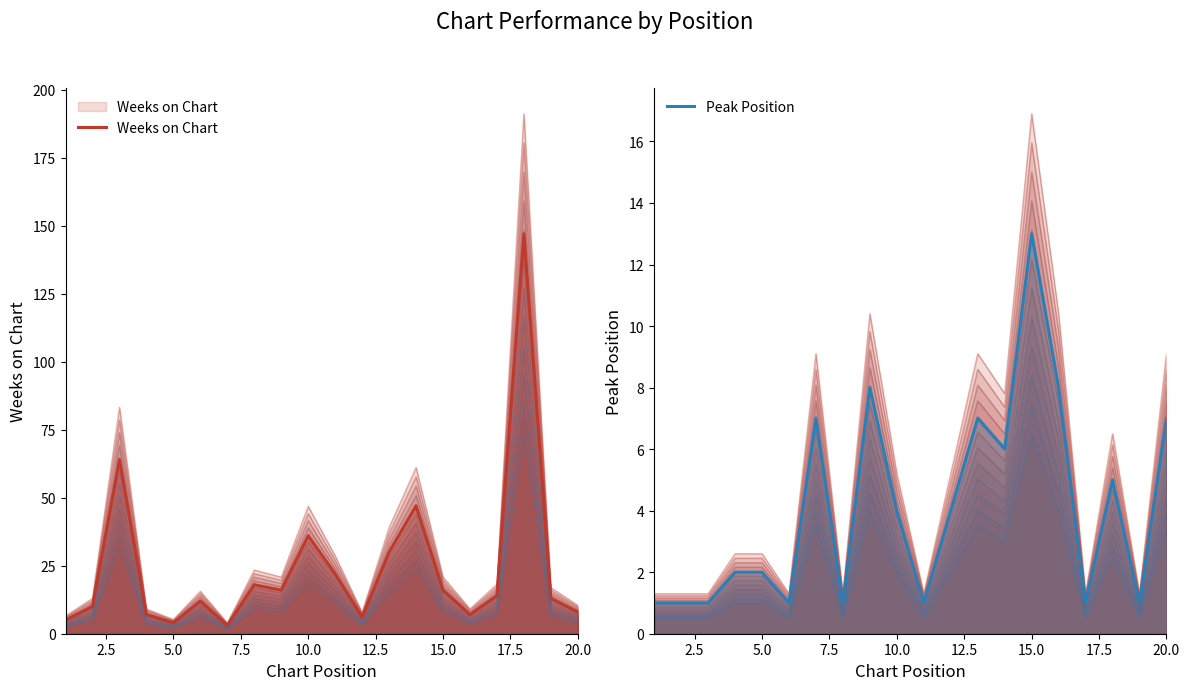

True or false: Weeks on Chart and Peak Position cross at least once.

True